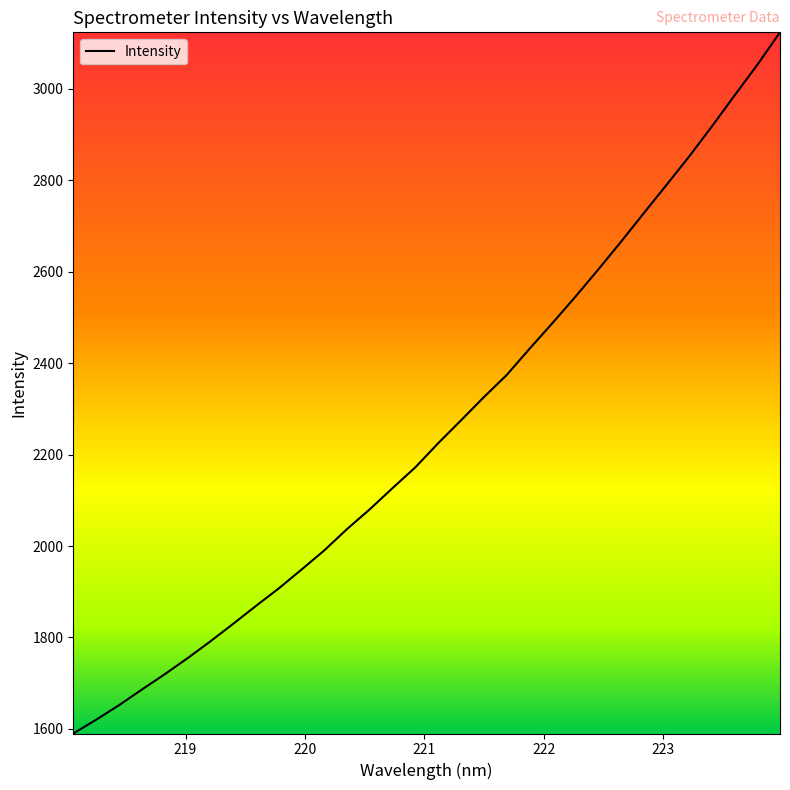

What is the maximum value shown in the chart?

3123.2